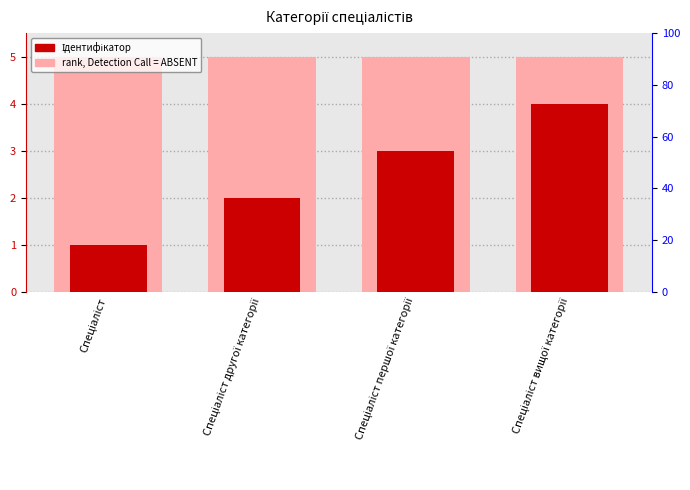

List the labels in order of Ідентифікатор value, largest first.

Спеціаліст вищої категорії, Спеціаліст першої категорії, Спеціаліст другої категорії, Спеціаліст